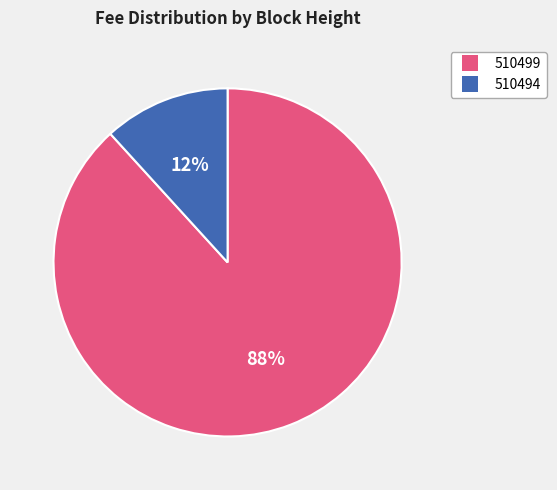

Rank the categories by value from highest to lowest.

510499, 510494